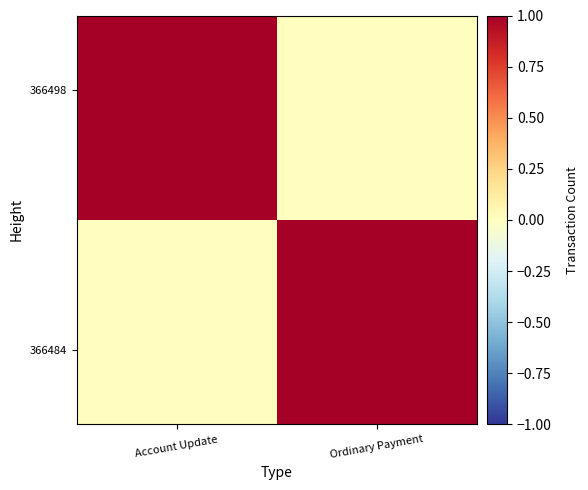

At which category does the chart reach its minimum across all series?

Account Update